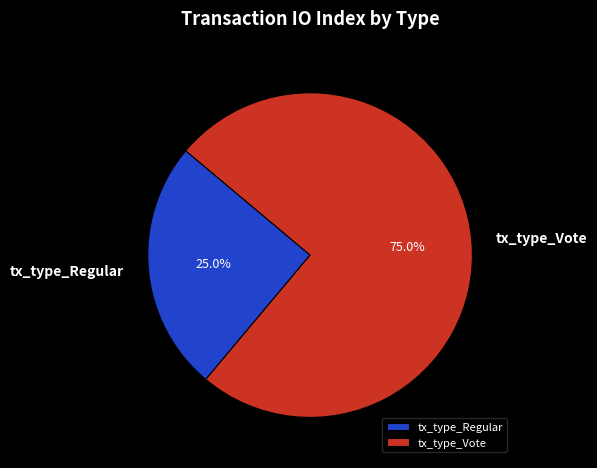

To the nearest percent, what is the difference between the tx_type_Regular and tx_type_Vote slice percentages?

50%